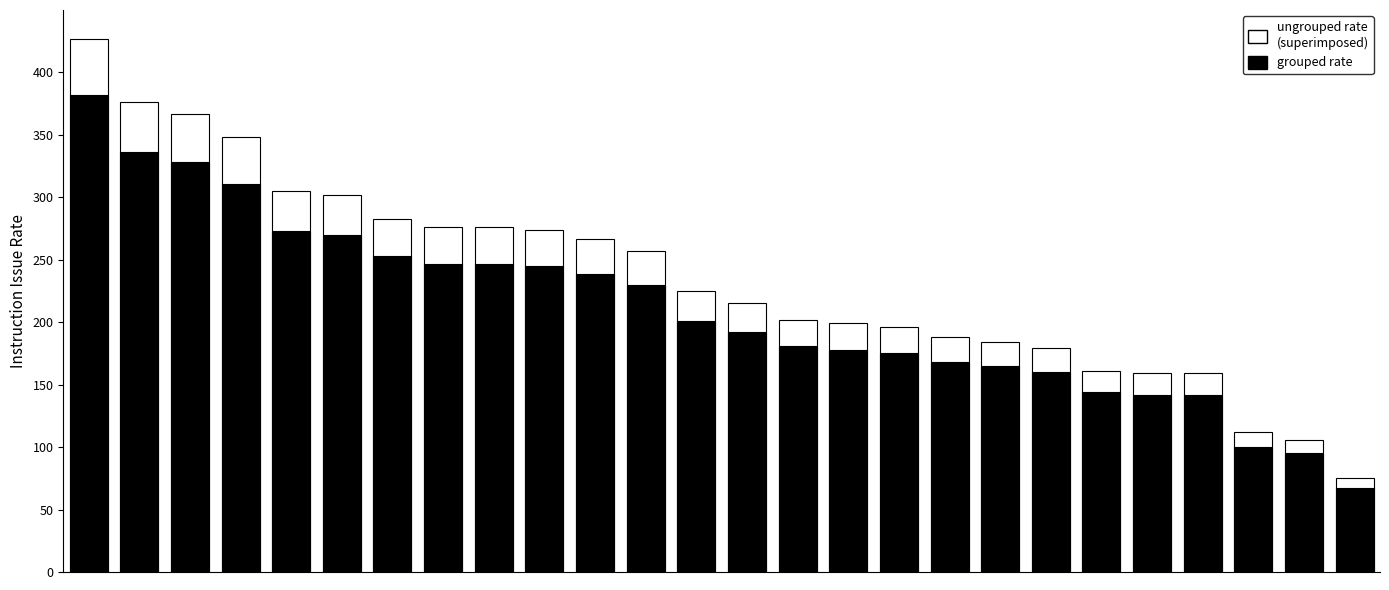

List the labels in order of ungrouped rate
(superimposed) value, smallest first.

25, 24, 23, 21, 22, 20, 19, 18, 17, 16, 15, 14, 13, 12, 11, 10, 9, 7, 8, 6, 5, 4, 3, 2, 1, 0